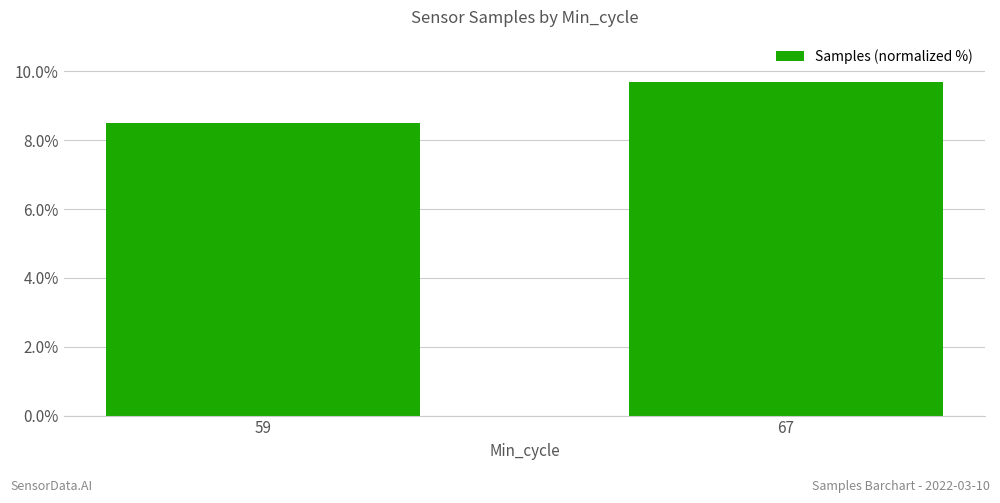

What is the value of the 1st bar from the left?

8.5